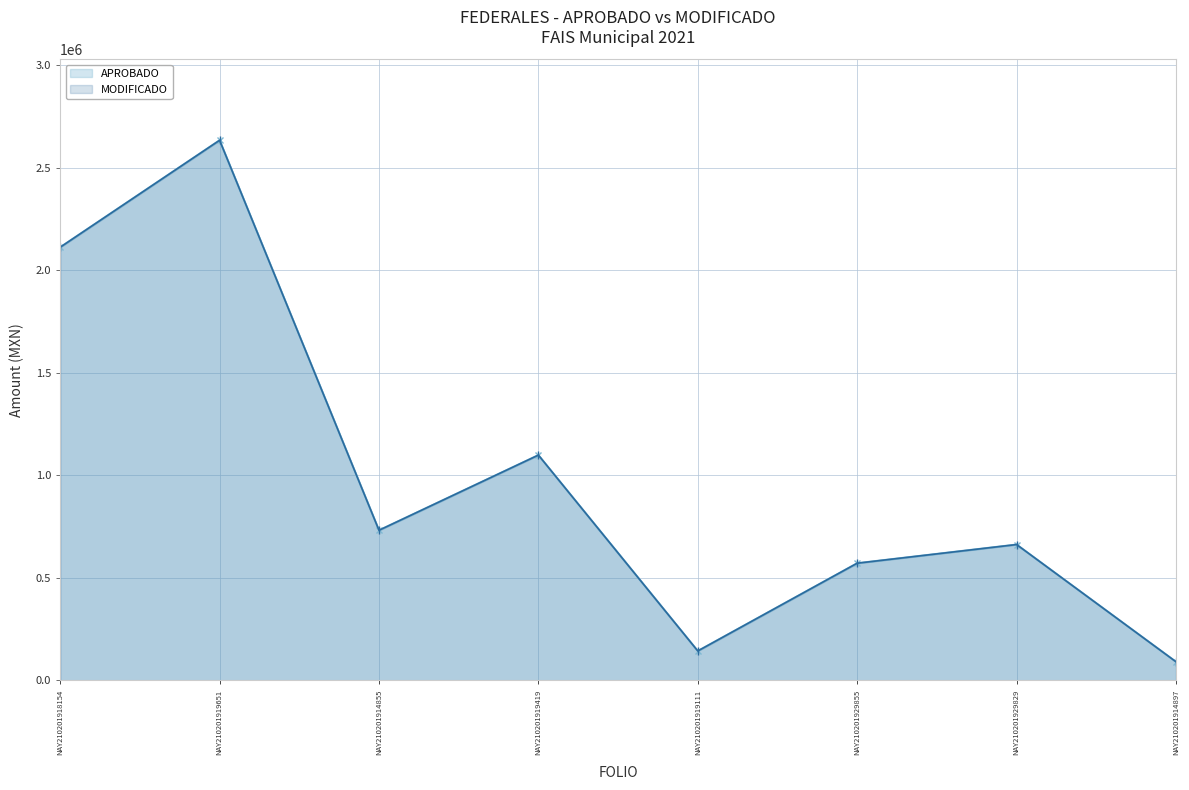

At which category does APROBADO reach its first local peak?

NAY210201919651